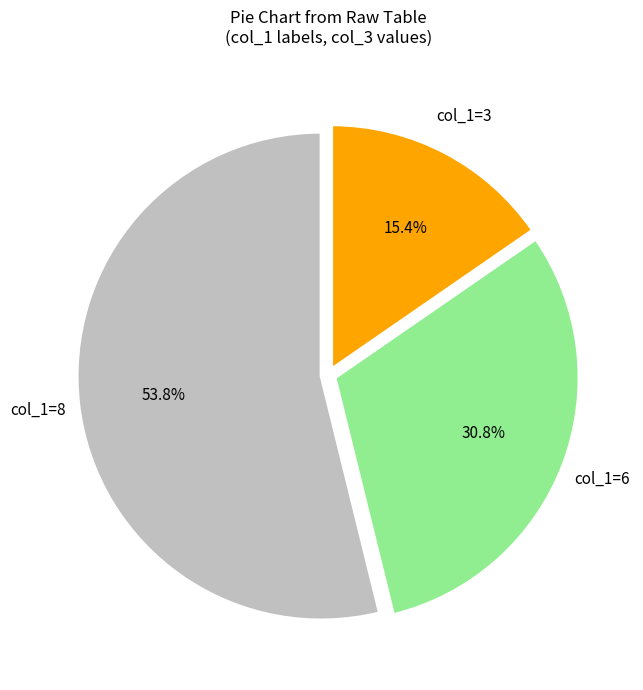

Does any single category account for the majority?

Yes